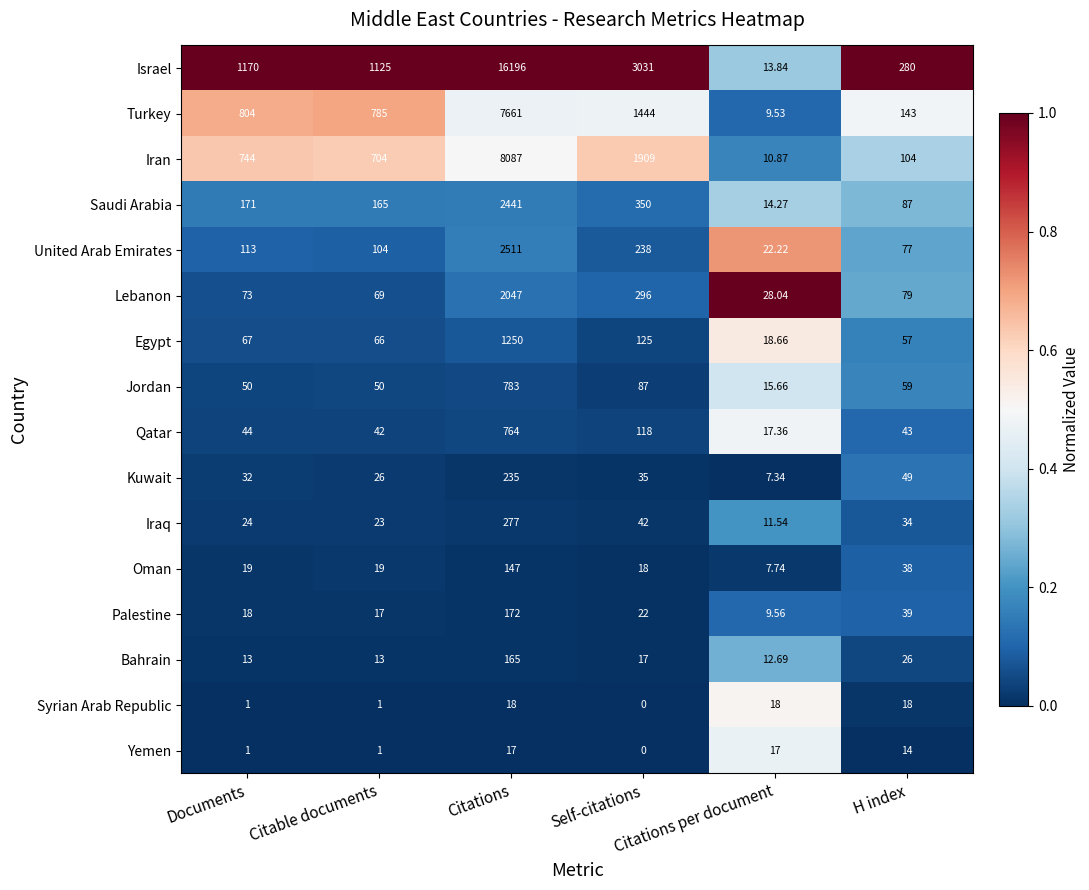

Rank the series by their maximum value, from highest to lowest.

Israel, Iran, Turkey, United Arab Emirates, Saudi Arabia, Lebanon, Egypt, Jordan, Qatar, Iraq, Kuwait, Palestine, Bahrain, Oman, Syrian Arab Republic, Yemen